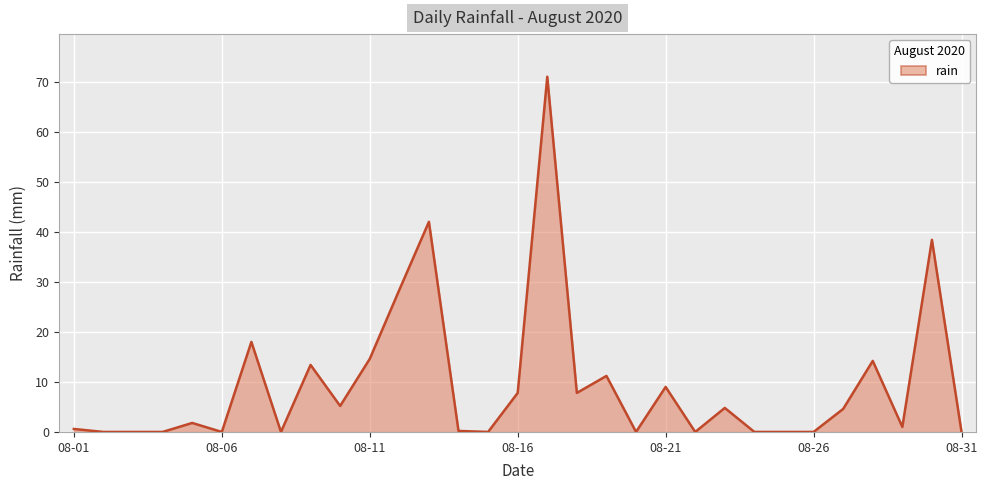

What is the maximum value shown in the chart?

71.0